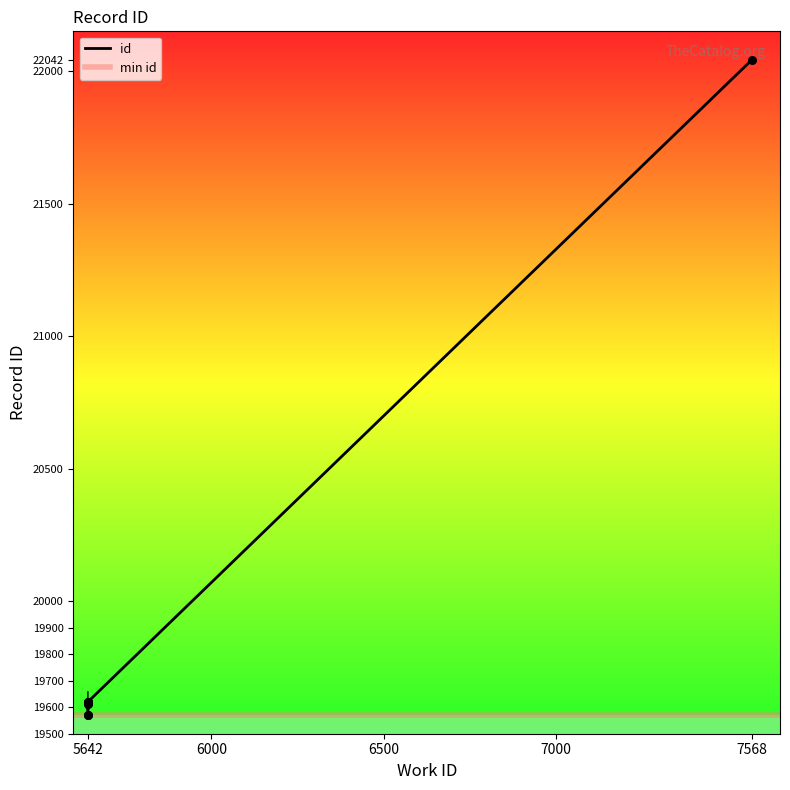

Between 5642 and 5642, which is larger?

5642